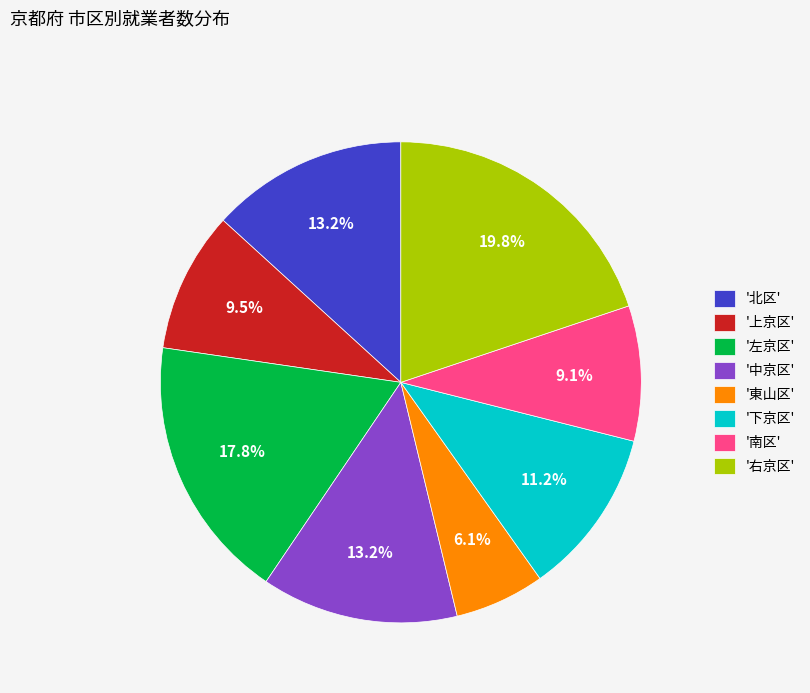

How many slices are in this pie chart?

8